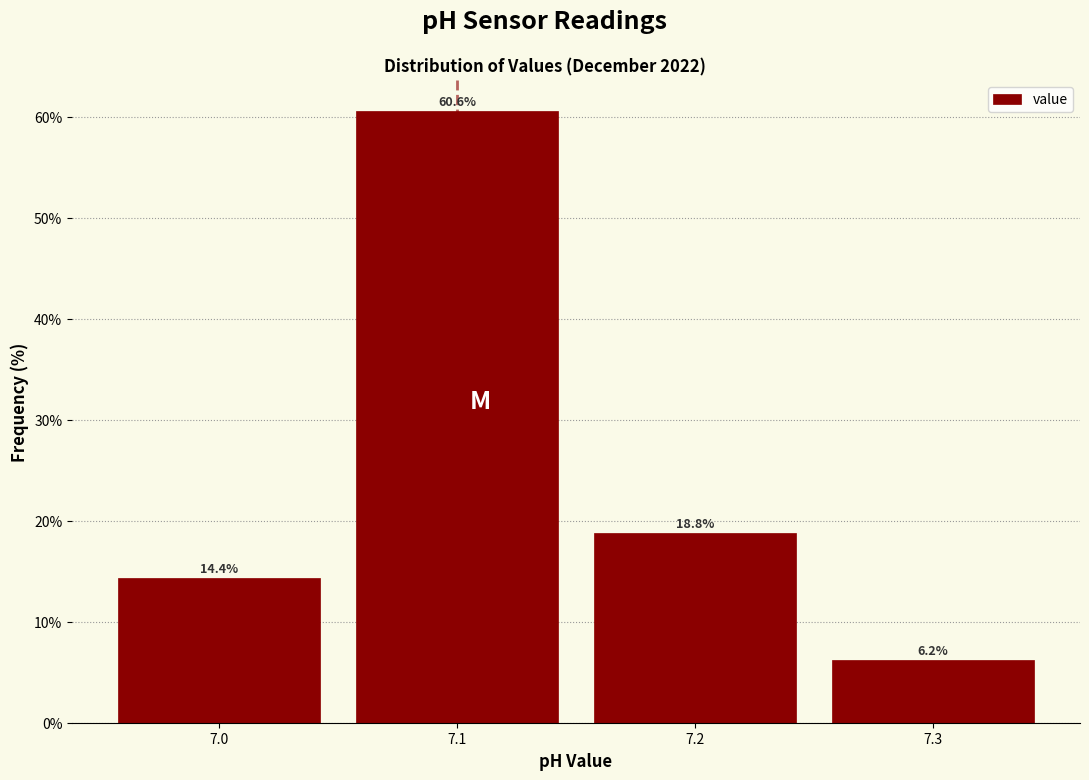

Reading left to right, transcribe this chart: for each bar, give the range it covers on the x-axis and its height.

6.95 to 7.05: 14.4
7.05 to 7.15: 60.6
7.15 to 7.25: 18.8
7.25 to 7.35: 6.2